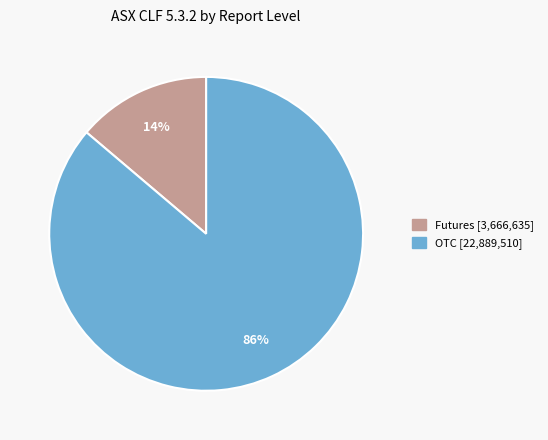

Does any single category account for the majority?

Yes